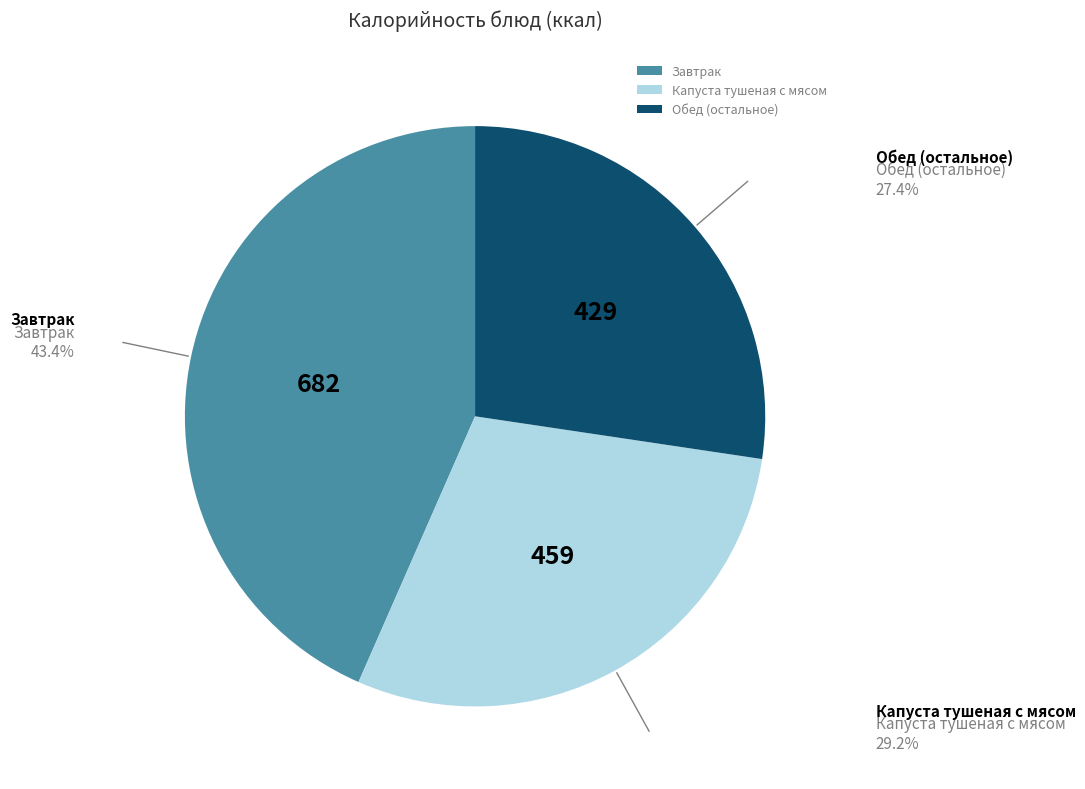

How many slices are in this pie chart?

3